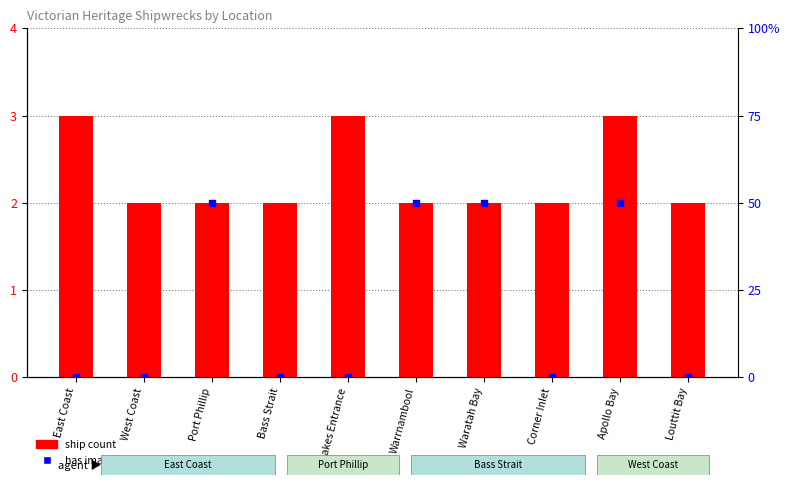

At how many categories does at least one series exceed 34?

4